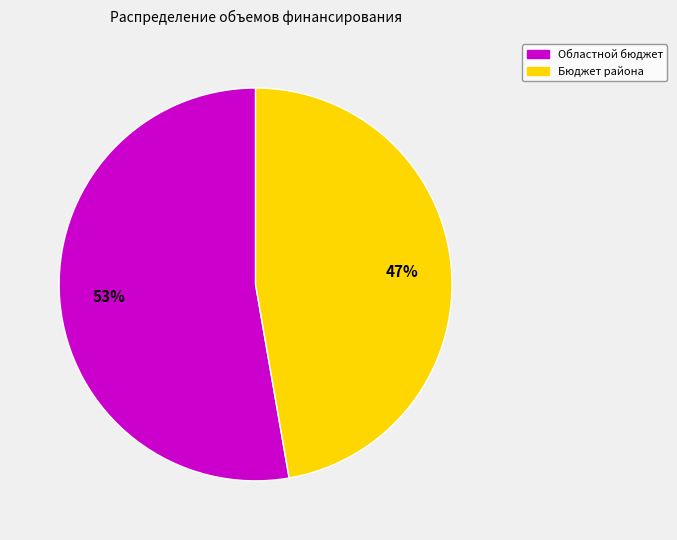

Which category has the smallest portion of the pie?

Бюджет района